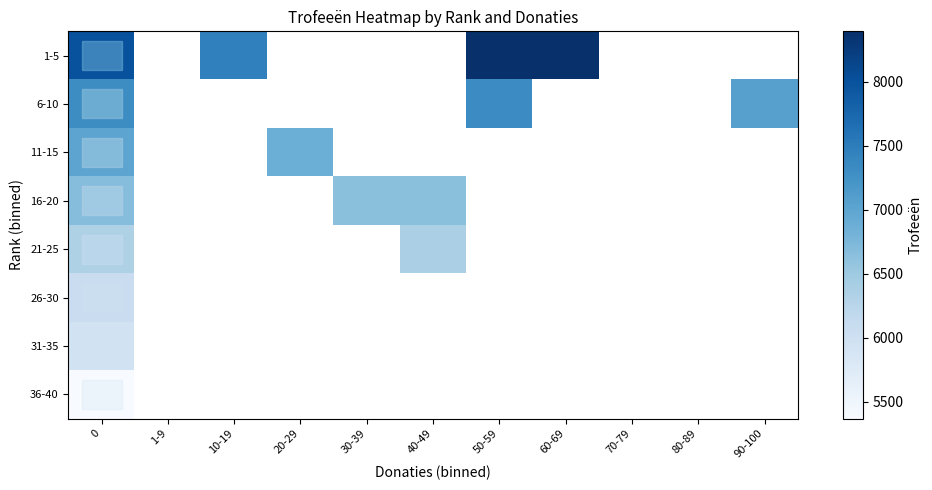

Rank the series by their average value, from highest to lowest.

1-5, 6-10, 11-15, 16-20, 21-25, 26-30, 31-35, 36-40